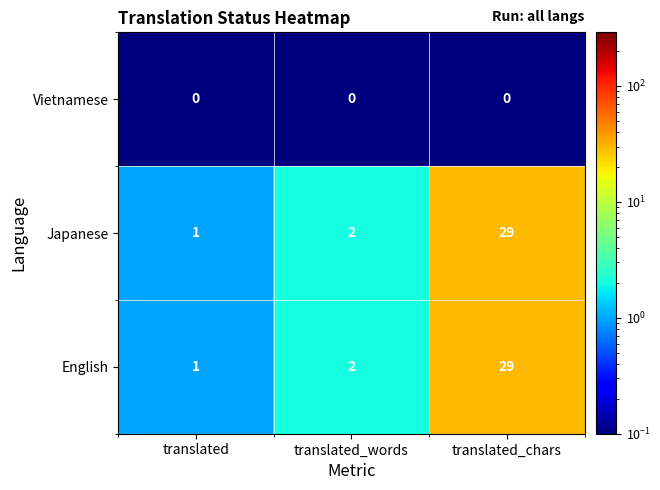

Which category has the highest value across all series?

translated_chars